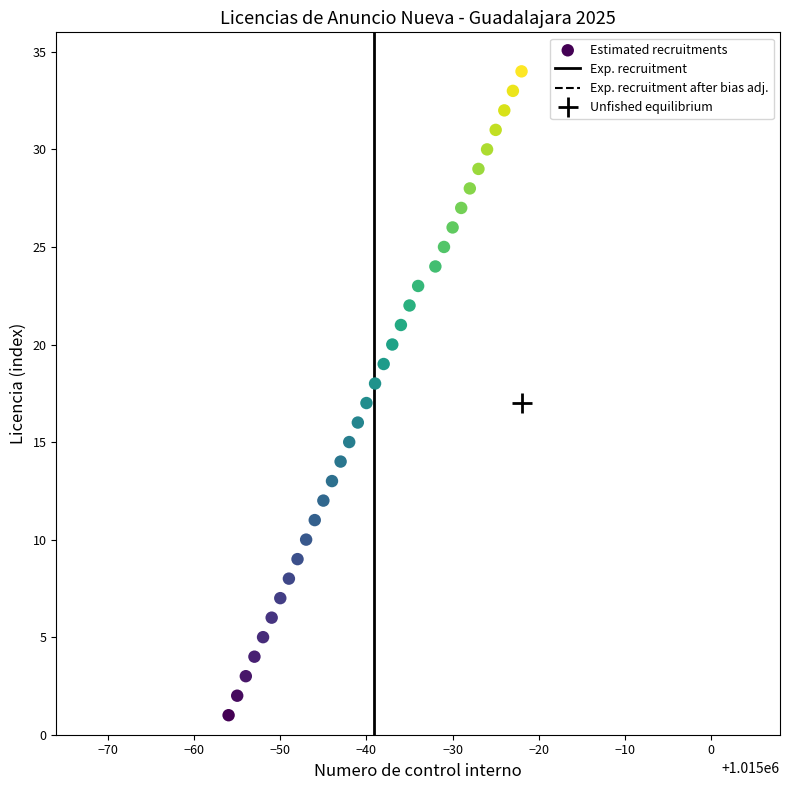

What is the range of Y values (max minus min)?

33